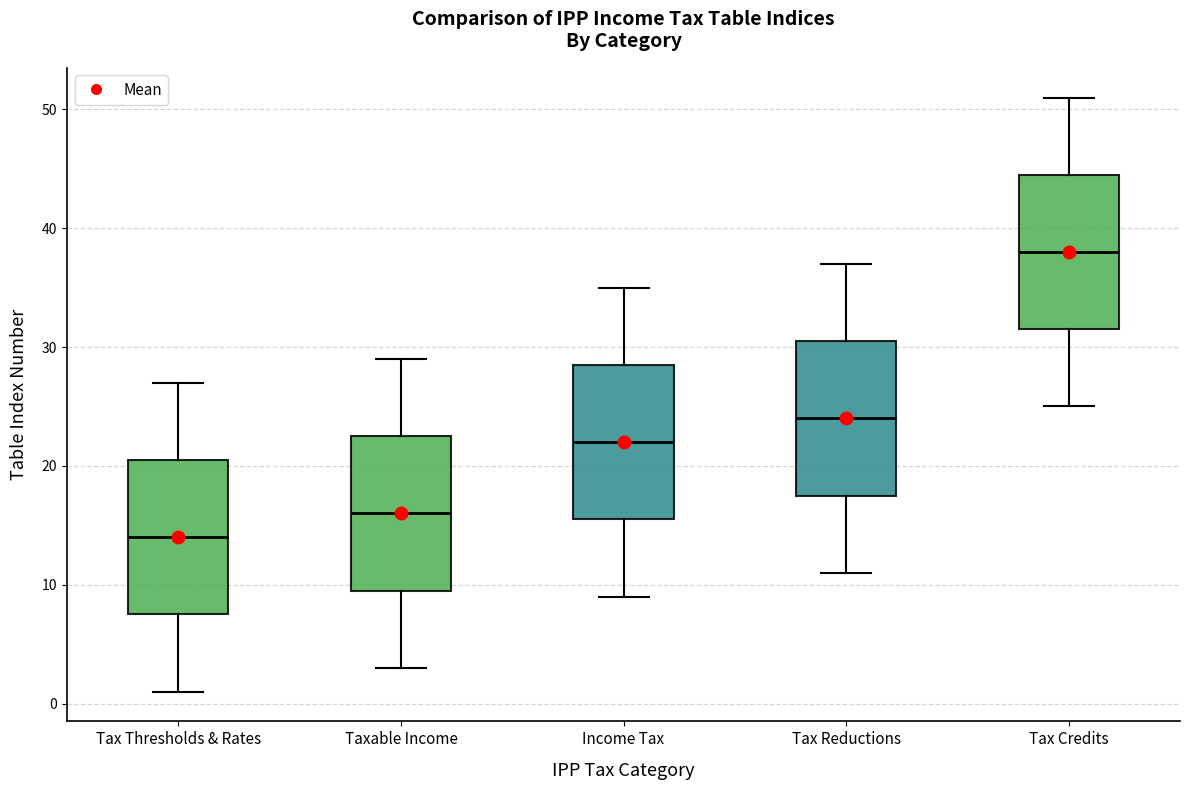

Reading left to right, transcribe this box plot: for each box, give where its median line is, the range the box spans, and where its two whiskers end, as read against the y-axis. The values are not printed on the chart, so give them approximately, as read against the axis.

Tax Thresholds & Rates: median 14, box 8 to 21, whiskers 1 to 27
Taxable Income: median 16, box 10 to 23, whiskers 3 to 29
Income Tax: median 22, box 16 to 29, whiskers 9 to 35
Tax Reductions: median 24, box 18 to 31, whiskers 11 to 37
Tax Credits: median 38, box 32 to 45, whiskers 25 to 51